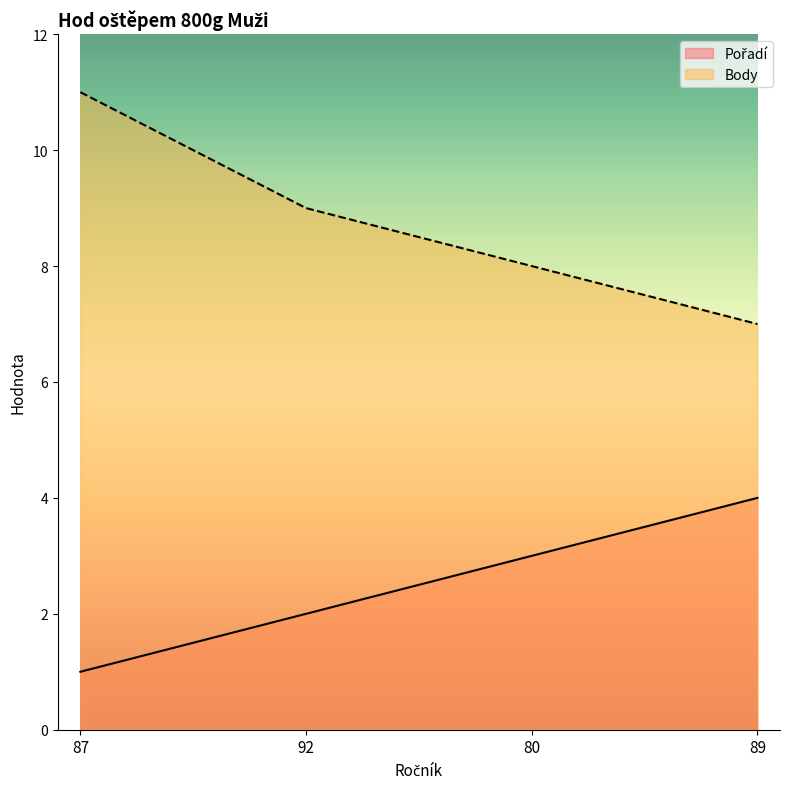

What is the average value of the Body series?

9